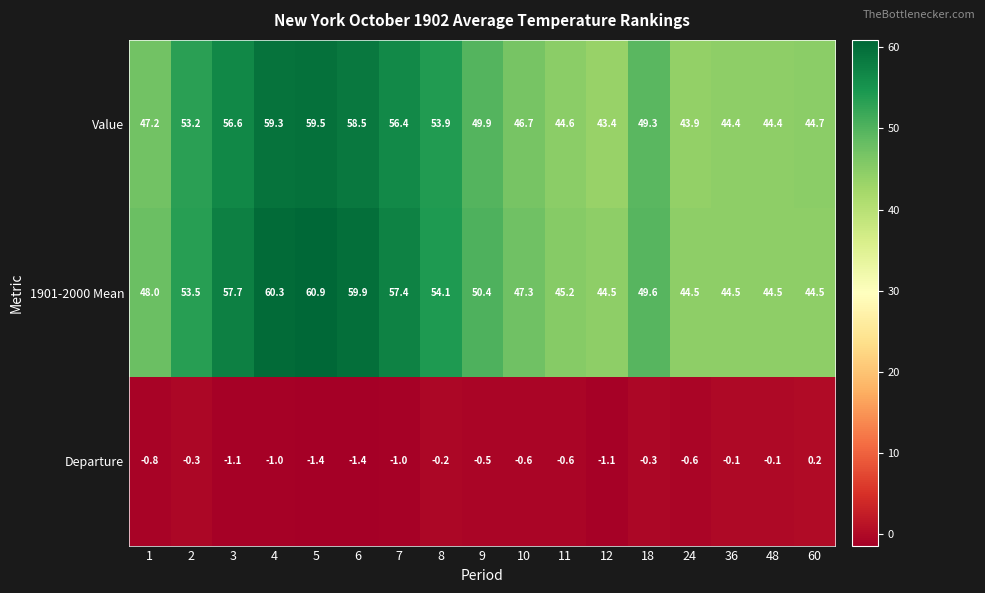

How many values in the 1901-2000 Mean series exceed 49?

9